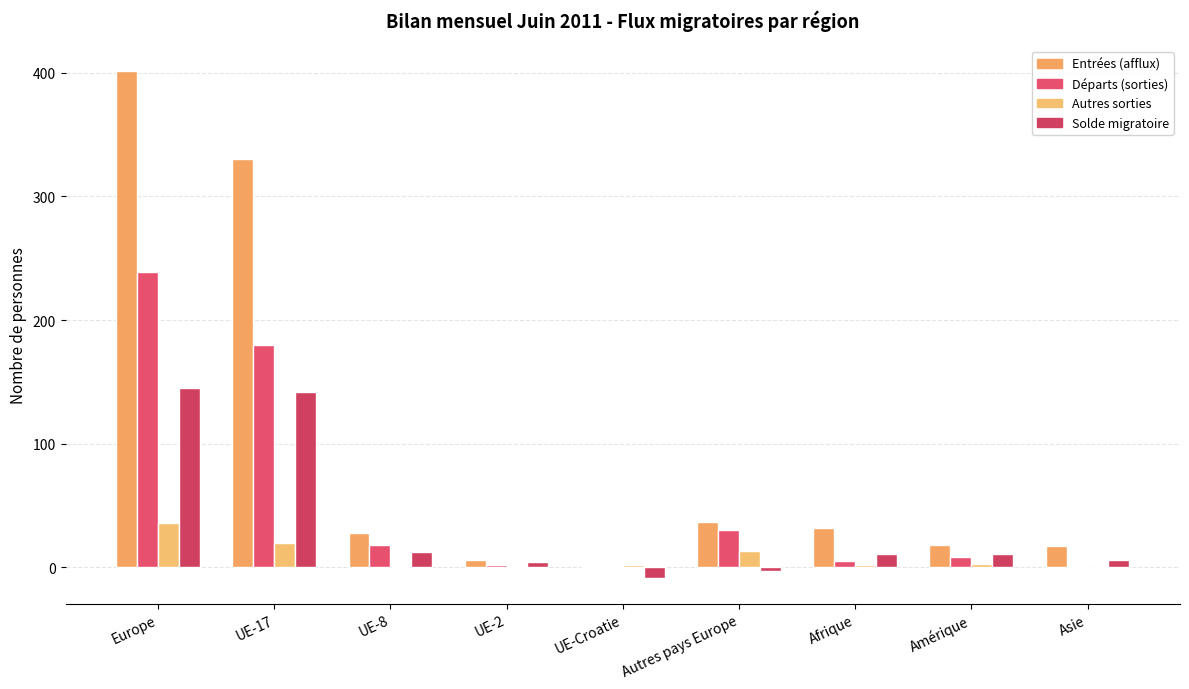

Are the bars grouped side by side (vs. stacked)?

Yes